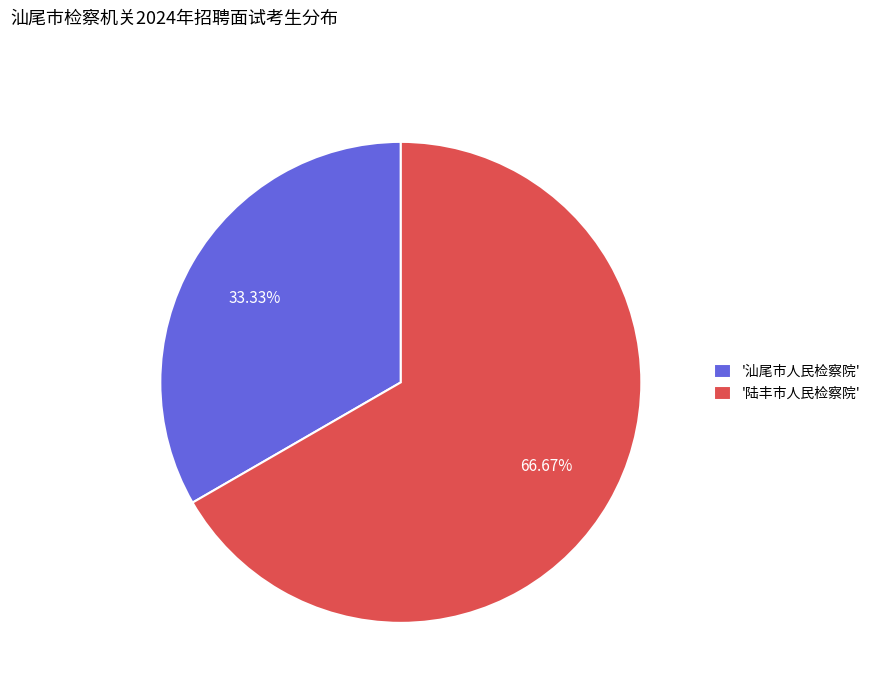

Combined, do '陆丰市人民检察院' and '汕尾市人民检察院' account for over 50%?

Yes